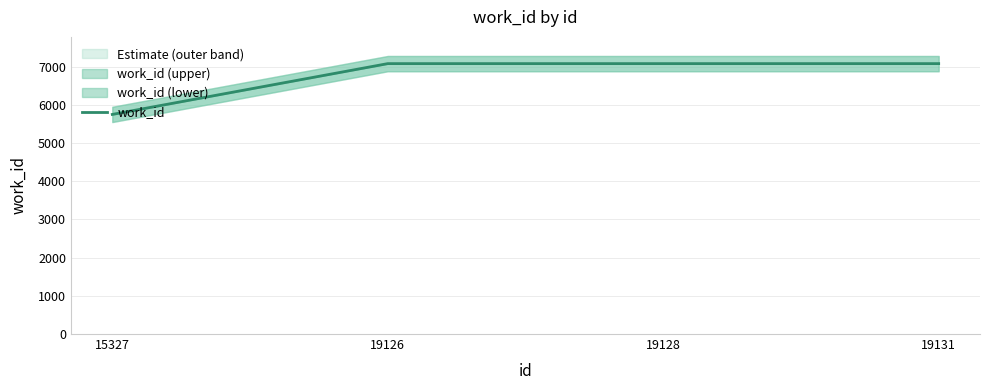

Between 19131 and 19128, which is larger?

19131